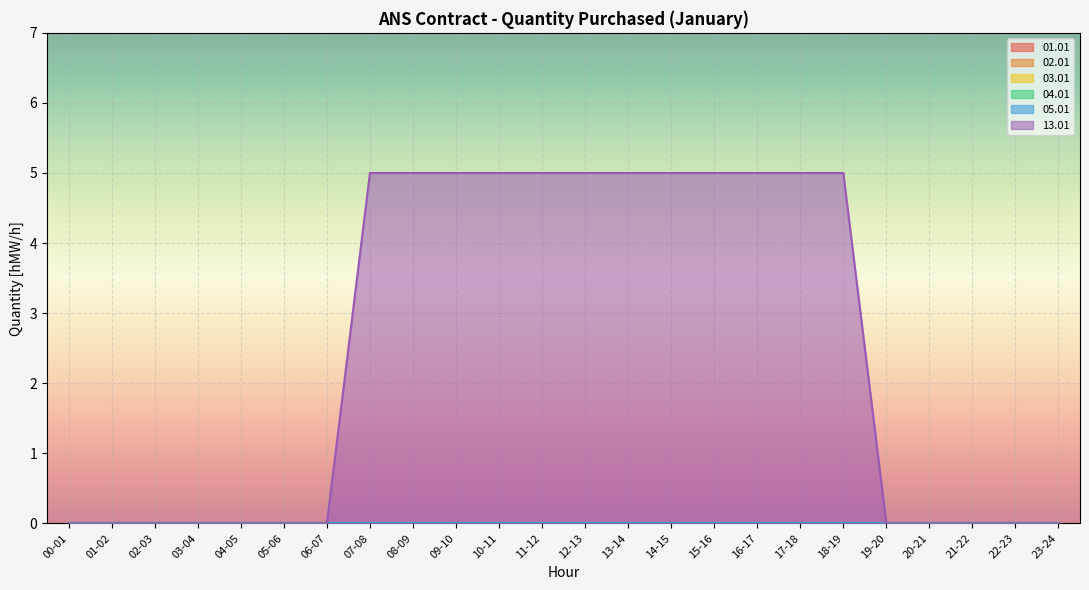

At 19-20, list the series in order from smallest to largest.

01.01, 02.01, 03.01, 04.01, 05.01, 13.01